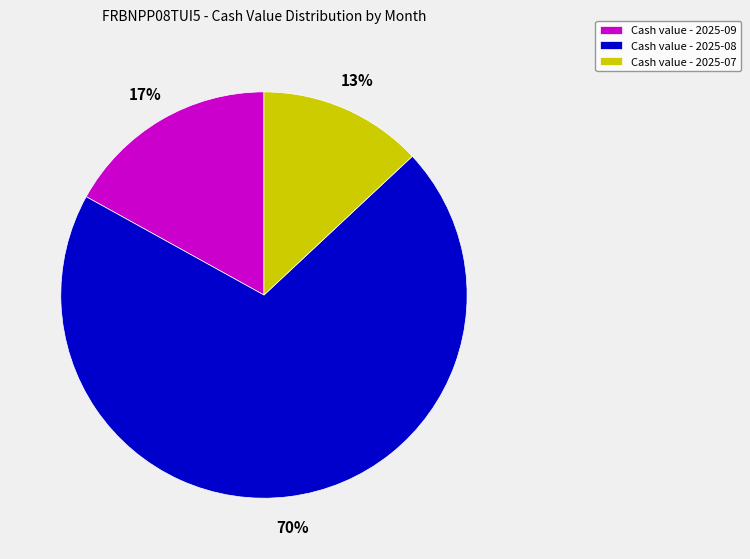

To the nearest percent, what is the difference between the Cash value - 2025-09 and Cash value - 2025-08 slice percentages?

53%